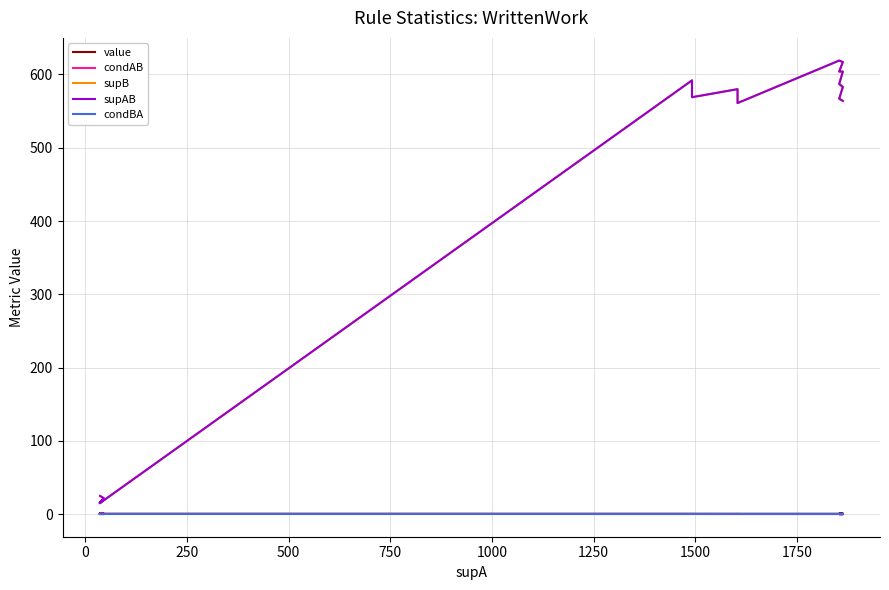

The value of condBA at 18 is 0.5. True or false?

False